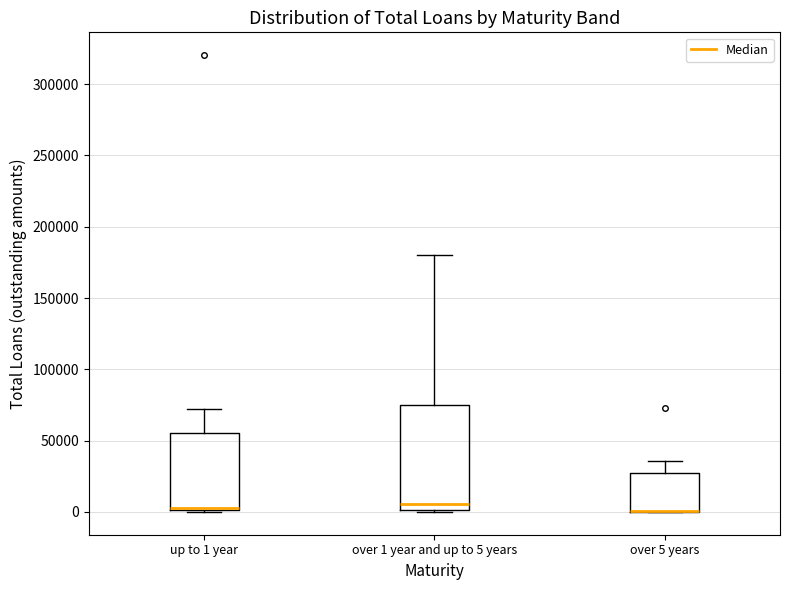

Where is the lower edge of the box for over 5 years on the y-axis? The values are not printed on the chart, so give them approximately, as read against the axis.

0